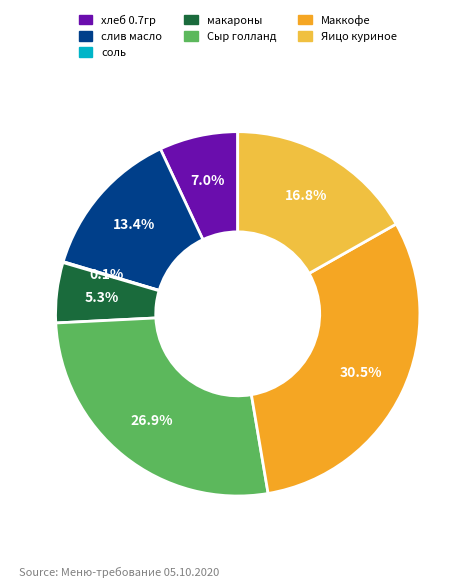

What is the smallest slice in the pie chart?

соль